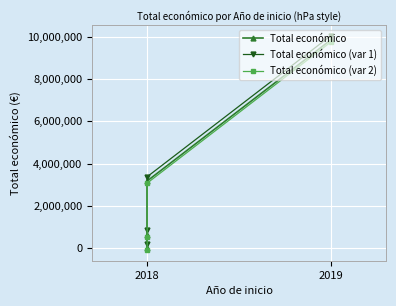

The Total económico (var 2) series shows 3078596 at 2018. True or false?

True